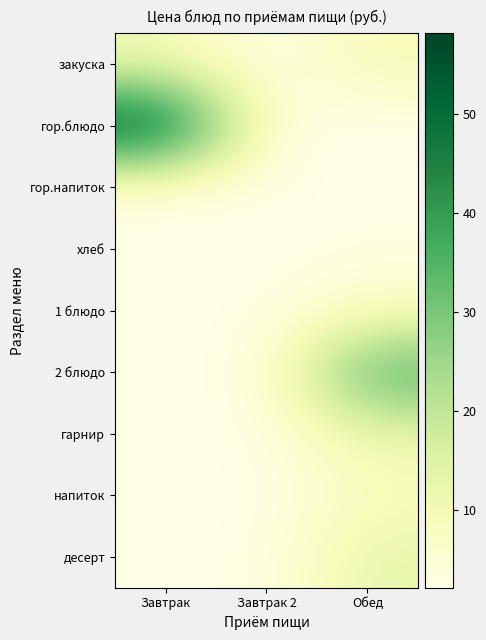

Which category has the highest value across all series?

Завтрак